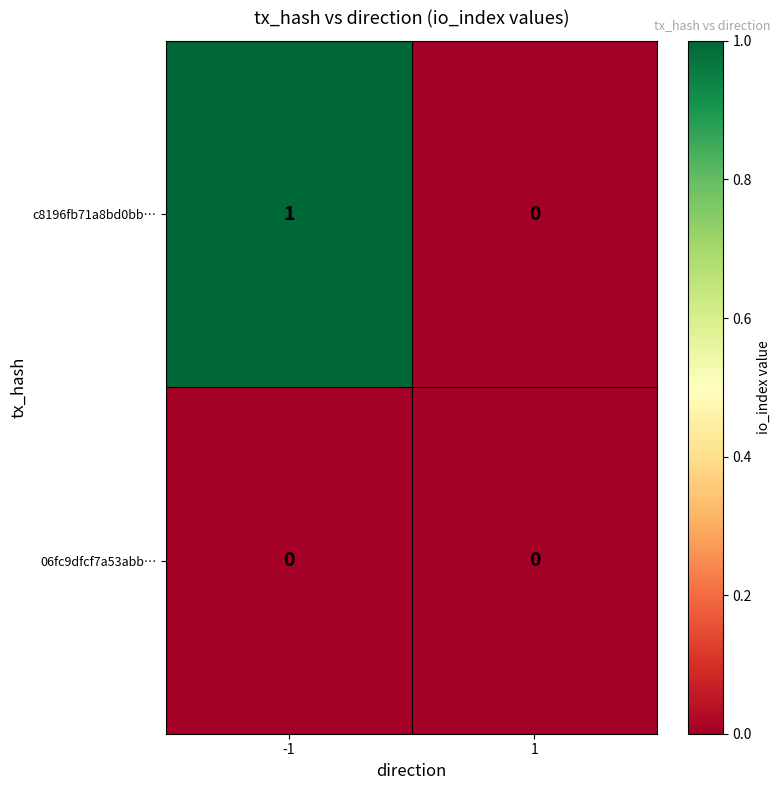

What is the total value across all series at -1?

1